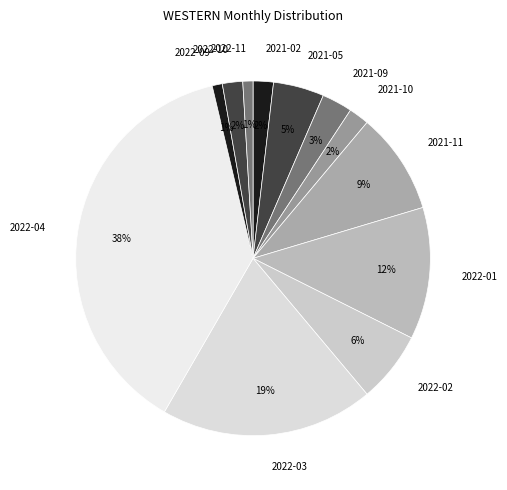

To the nearest percent, what percentage of the pie is 2022-04?

38%